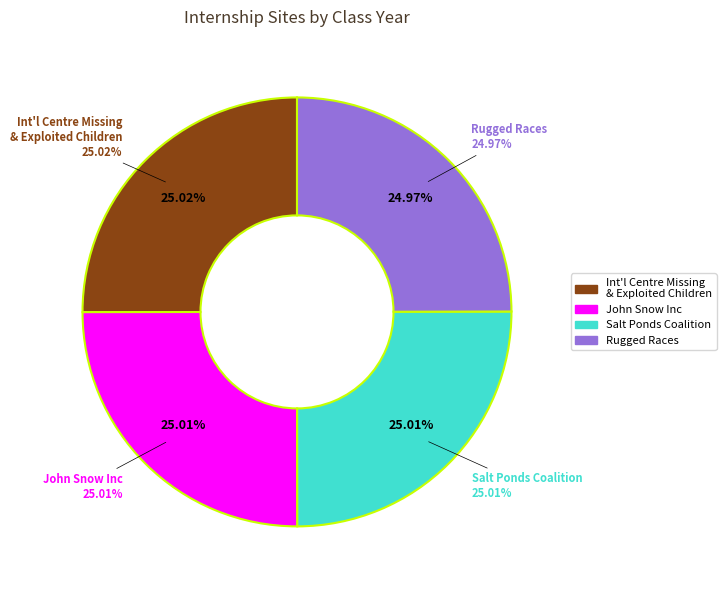

Which has a higher value, Rugged Races or International Centre for Missing and Exploited Children?

International Centre for Missing and Exploited Children